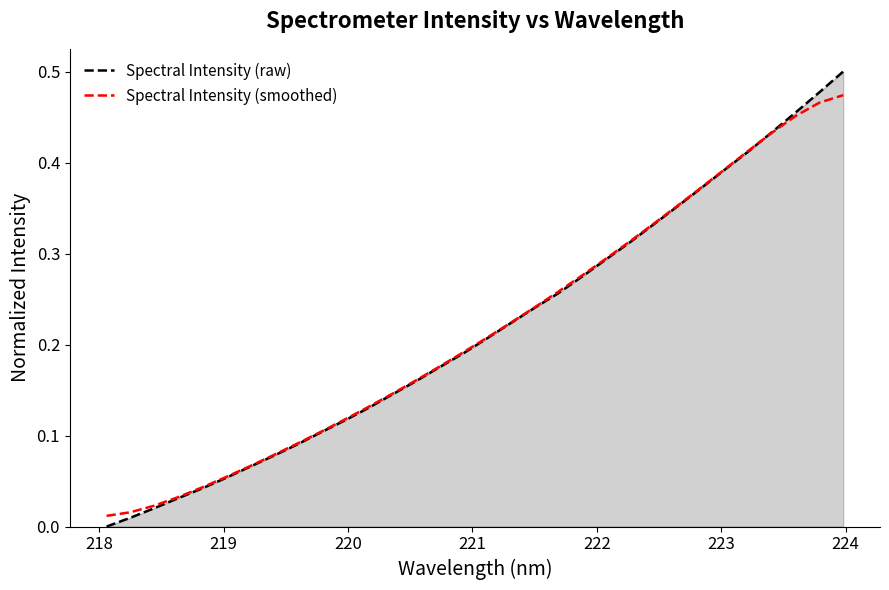

Does the chart display data point markers on the line(s)?

No